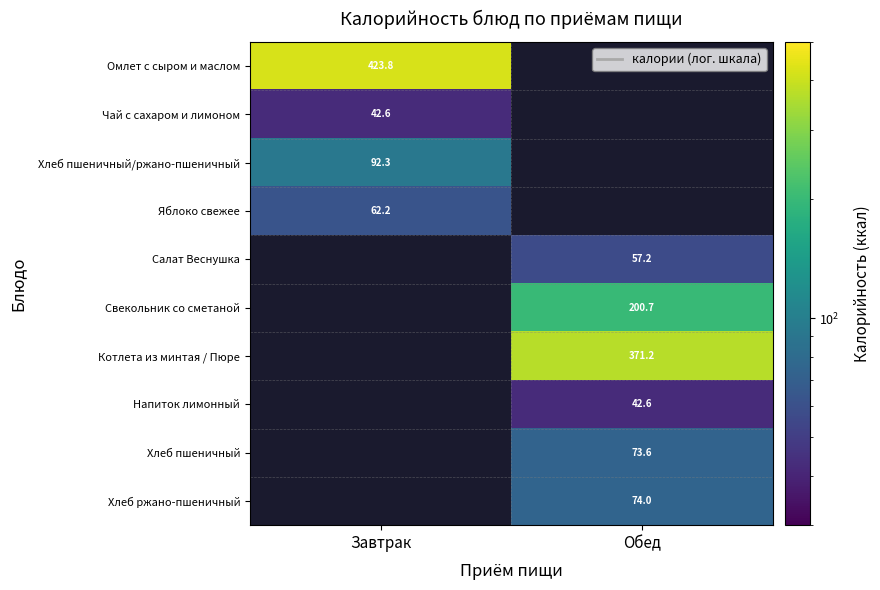

Is the value of Напиток лимонный at Обед greater than the value of Омлет с сыром и маслом at Завтрак?

No